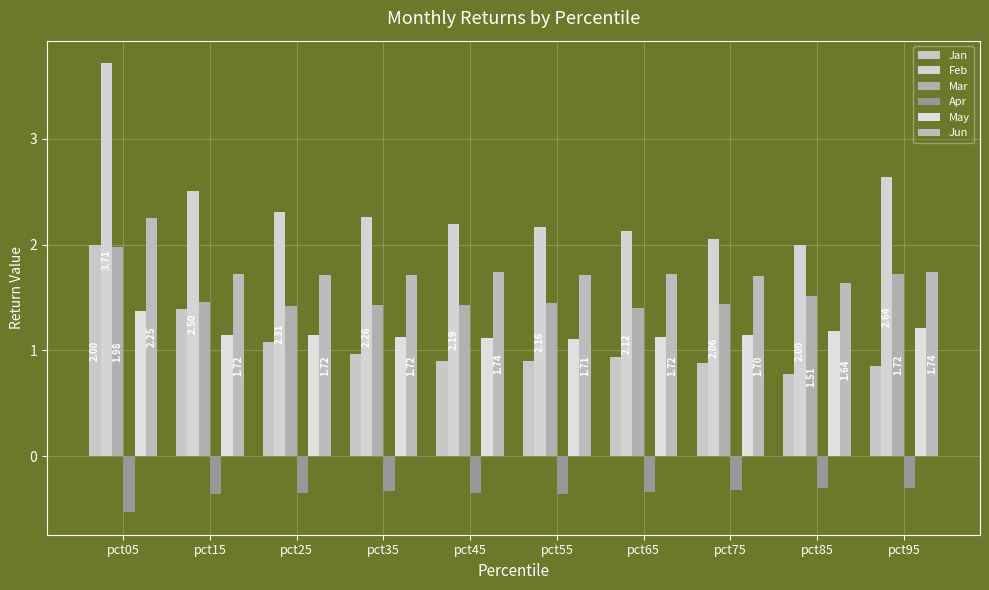

Reading right to left, extract all data points from this chart.

Jan: pct95=0.8	pct85=0.8	pct75=0.9	pct65=0.9	pct55=0.9	pct45=0.9	pct35=1.0	pct25=1.1	pct15=1.4	pct05=2.0
Feb: pct95=2.6	pct85=2.0	pct75=2.1	pct65=2.1	pct55=2.2	pct45=2.2	pct35=2.3	pct25=2.3	pct15=2.5	pct05=3.7
Mar: pct95=1.7	pct85=1.5	pct75=1.4	pct65=1.4	pct55=1.5	pct45=1.4	pct35=1.4	pct25=1.4	pct15=1.5	pct05=2.0
Apr: pct95=-0.3	pct85=-0.3	pct75=-0.3	pct65=-0.3	pct55=-0.4	pct45=-0.3	pct35=-0.3	pct25=-0.3	pct15=-0.4	pct05=-0.5
May: pct95=1.2	pct85=1.2	pct75=1.1	pct65=1.1	pct55=1.1	pct45=1.1	pct35=1.1	pct25=1.1	pct15=1.1	pct05=1.4
Jun: pct95=1.7	pct85=1.6	pct75=1.7	pct65=1.7	pct55=1.7	pct45=1.7	pct35=1.7	pct25=1.7	pct15=1.7	pct05=2.3